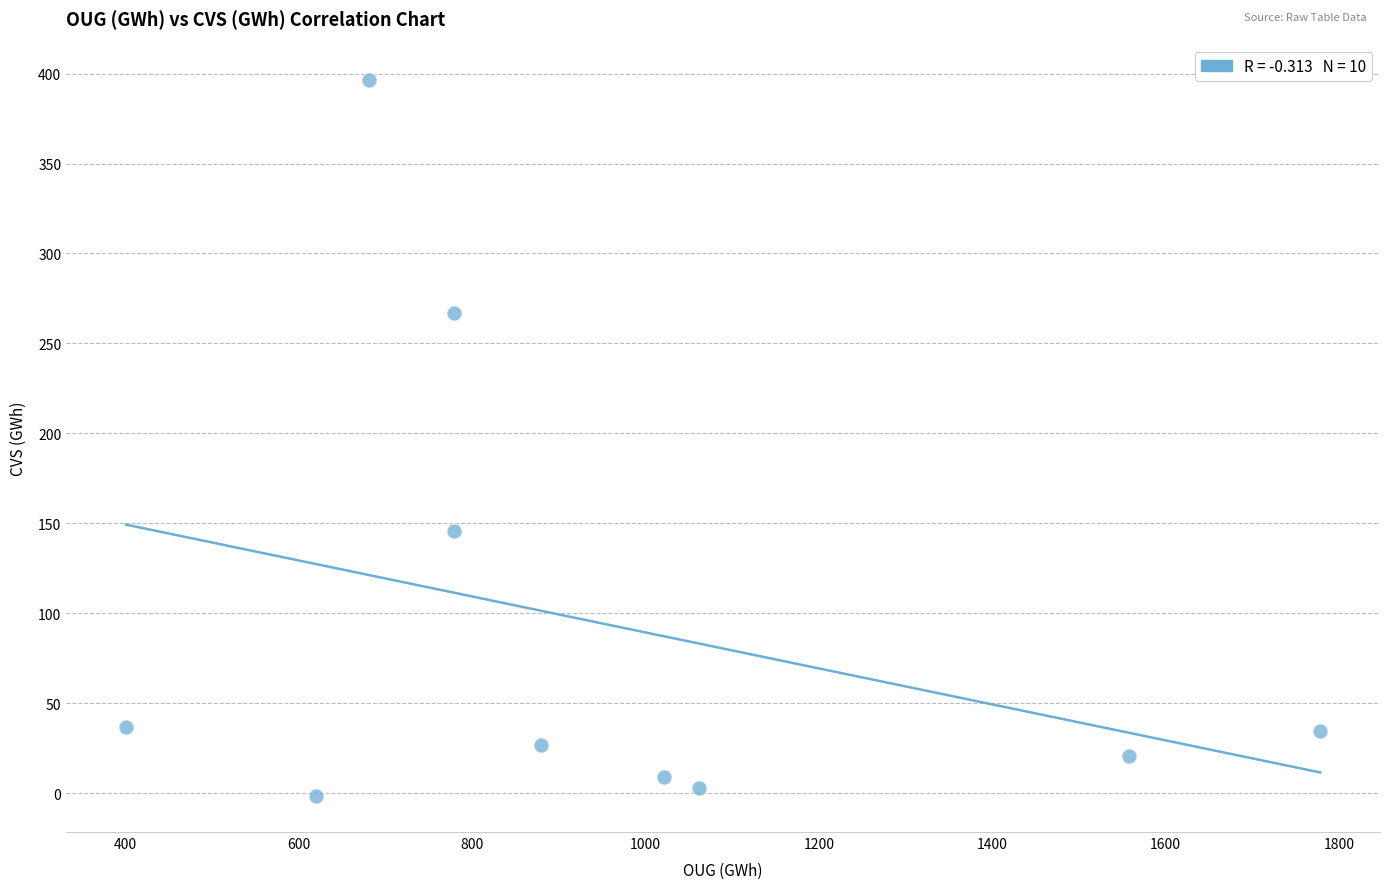

What is the range of X values (max minus min)?

1377.4